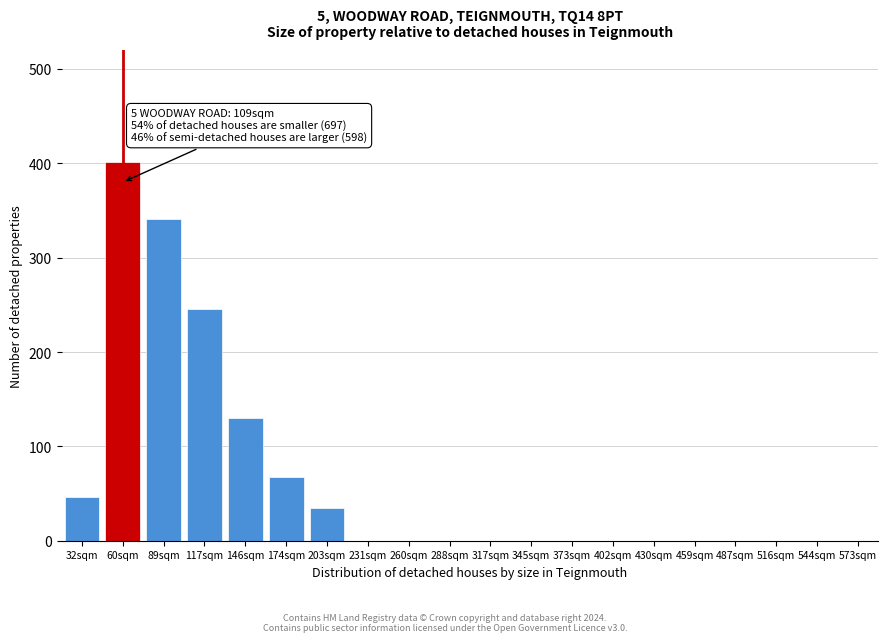

Reading left to right, what are all the values shown in this chart?

32sqm=46	60sqm=401	89sqm=341	117sqm=246	146sqm=130	174sqm=68	203sqm=35	231sqm=0	260sqm=0	288sqm=0	317sqm=0	345sqm=0	373sqm=0	402sqm=0	430sqm=0	459sqm=0	487sqm=0	516sqm=0	544sqm=0	573sqm=0